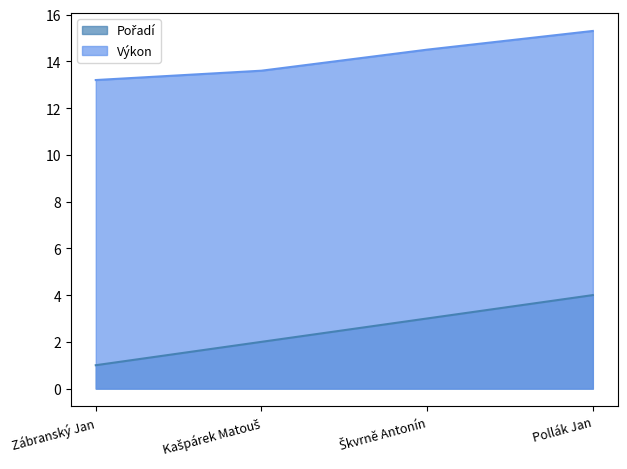

True or false: Pořadí has a value of 1.0 at Zábranský Jan.

True